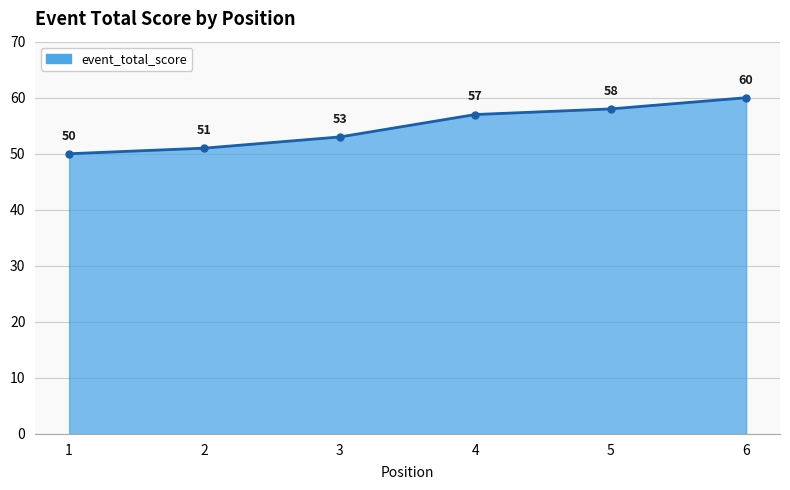

True or false: the data shows 33 at 4.

False